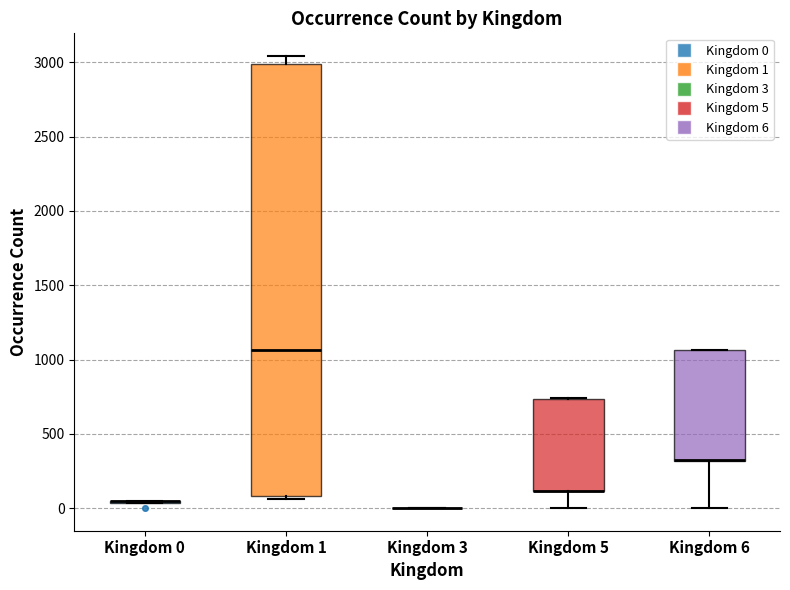

Comparing the boxes themselves (not the whiskers), which one is the tallest?

Kingdom 1